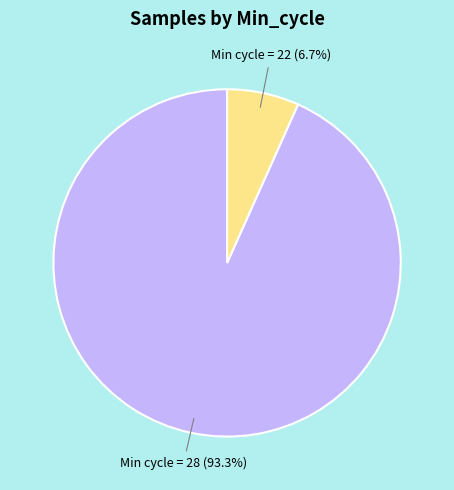

Is there a majority slice in this chart?

Yes